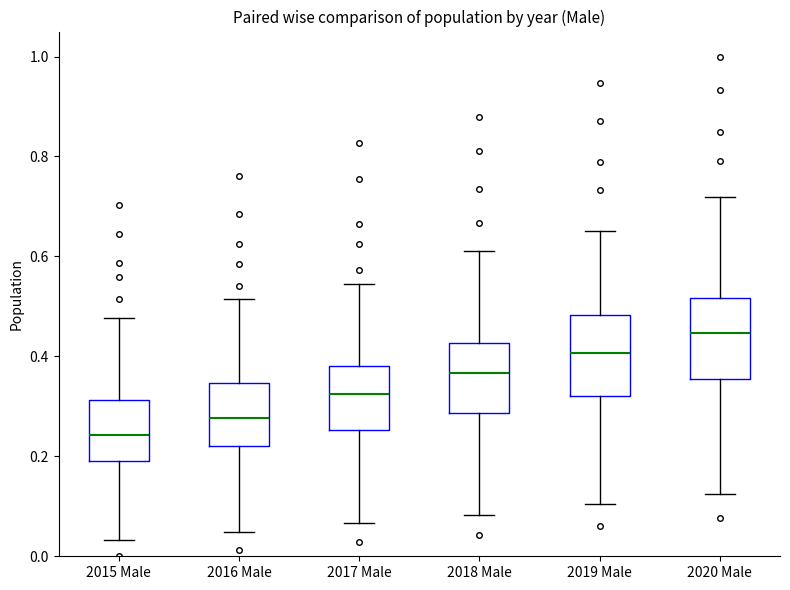

Where does the median line of the box for 2018 Male sit on the y-axis? The values are not printed on the chart, so give them approximately, as read against the axis.

0.36